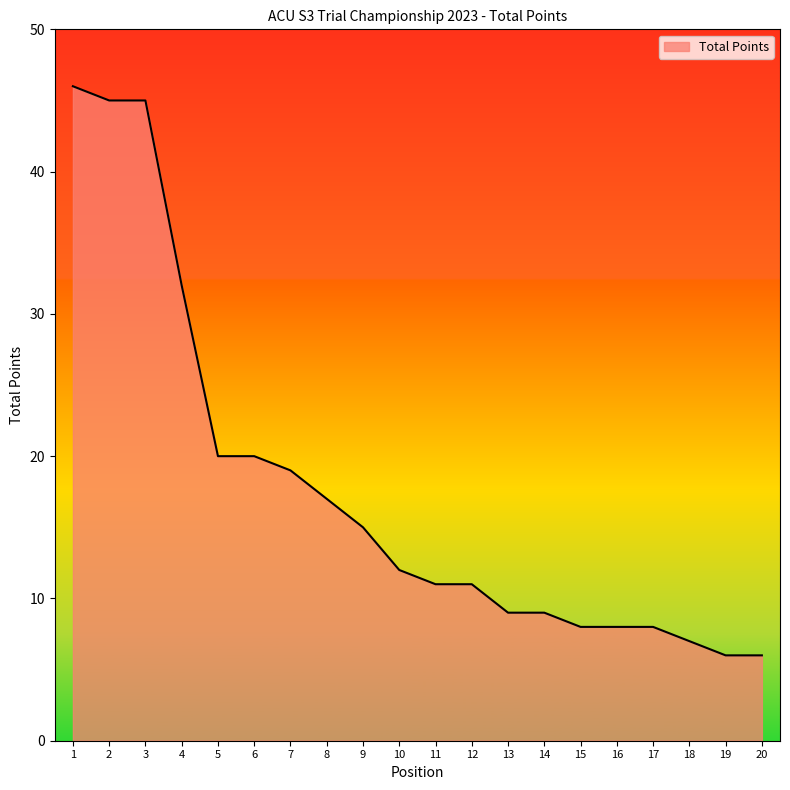

At which category does the chart reach its peak across all series?

1